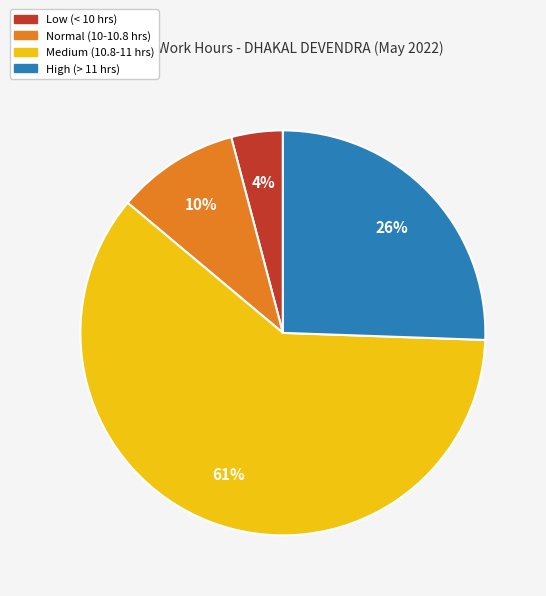

To the nearest percent, what is the difference between the largest and smallest slice percentages?

56%